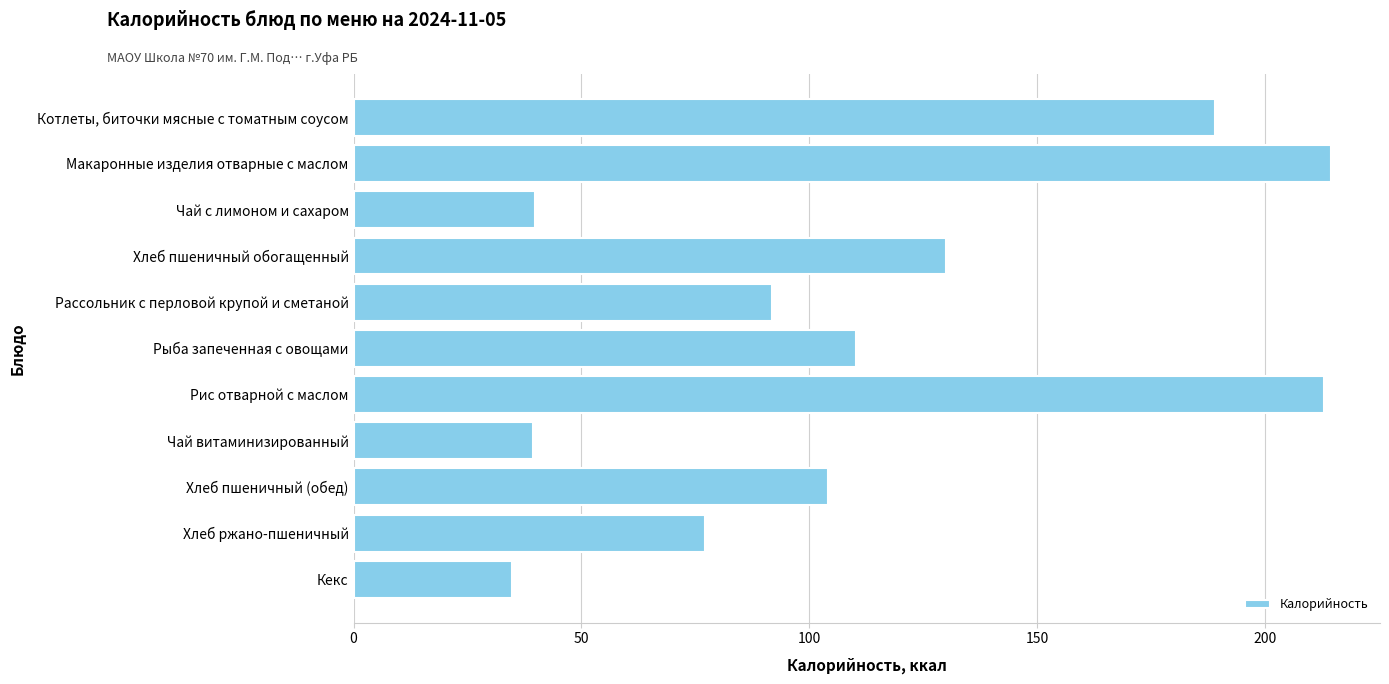

Approximately how many times larger is the value at Чай витаминизированный compared to Рыба запеченная с овощами?

0.4